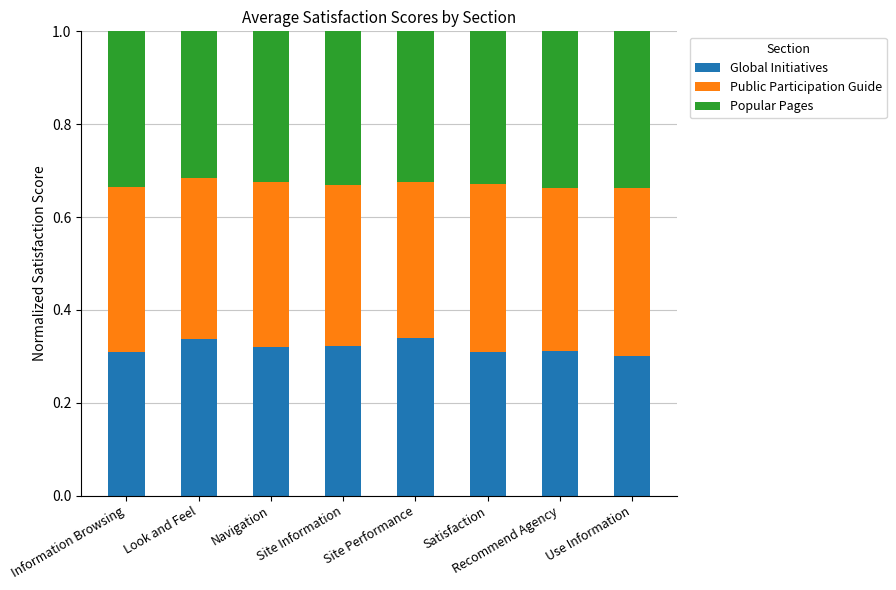

What is the total value across all series at Satisfaction?

1.0